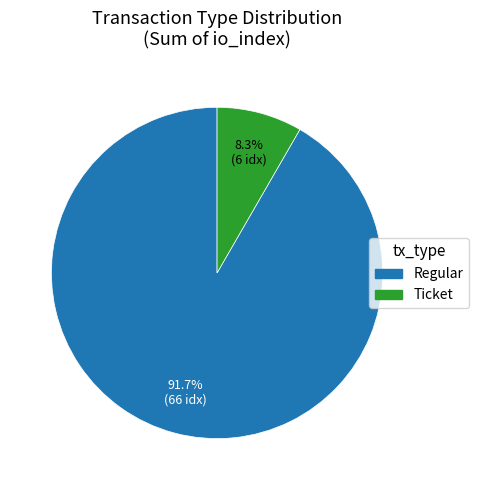

Rank the categories by value from lowest to highest.

Ticket, Regular